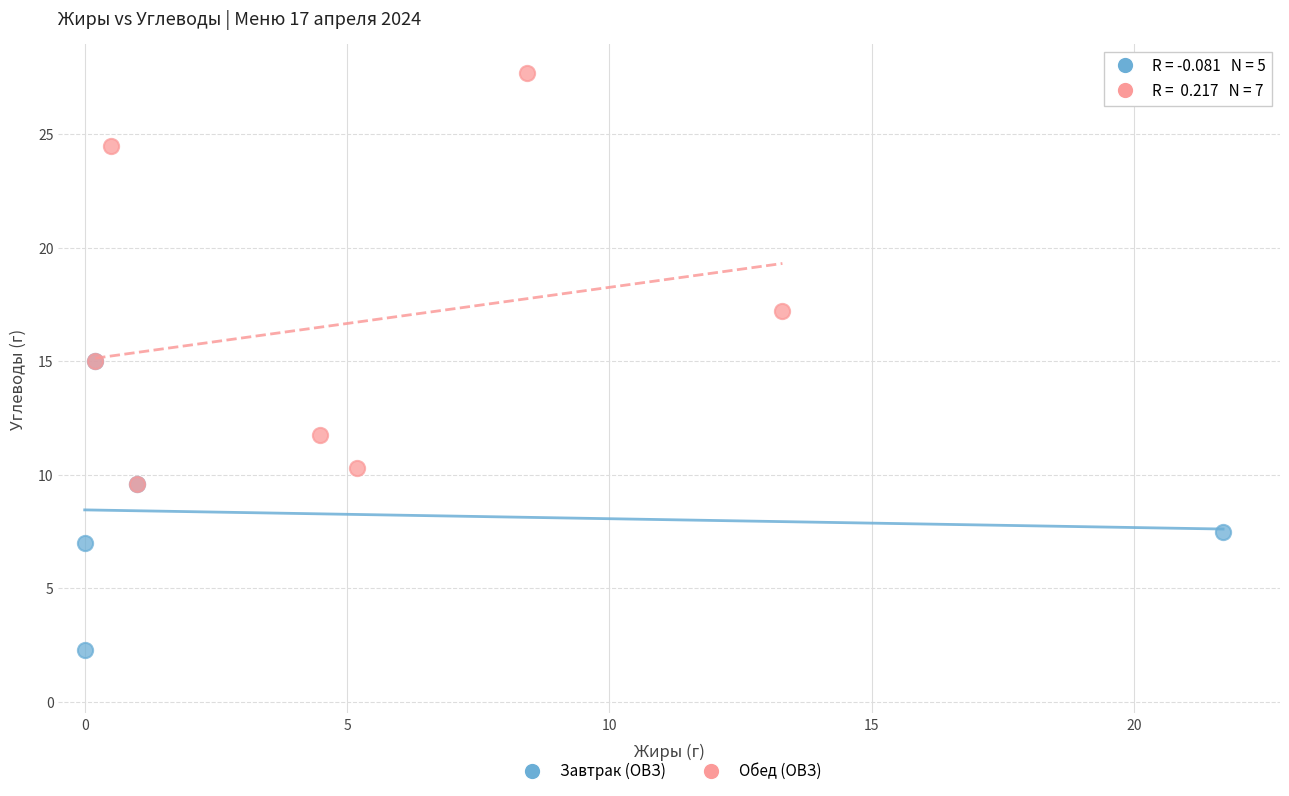

Which series contains the lowest Y value?

Завтрак (ОВЗ)